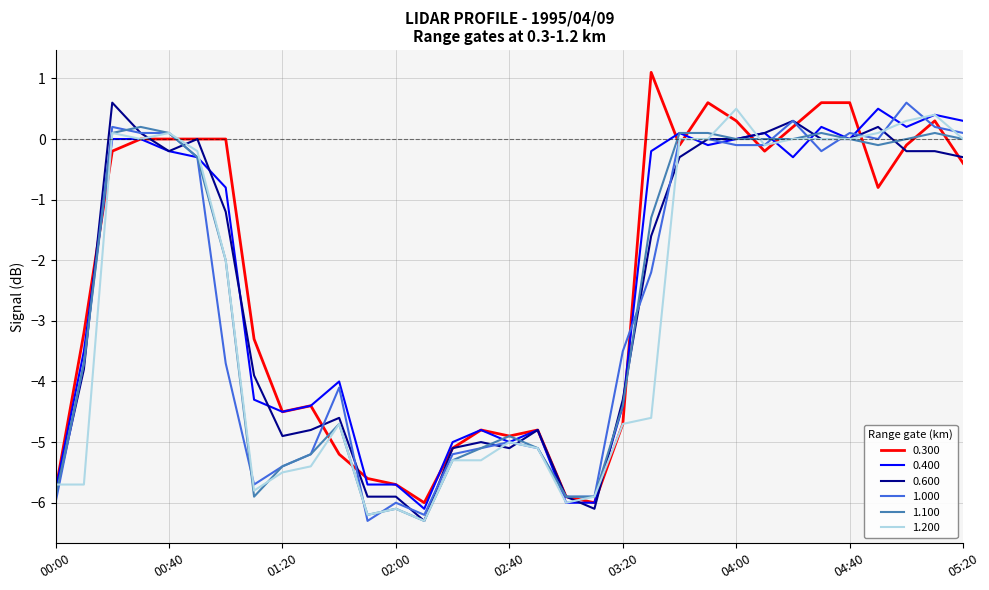

How many categories are shown in the chart?

33